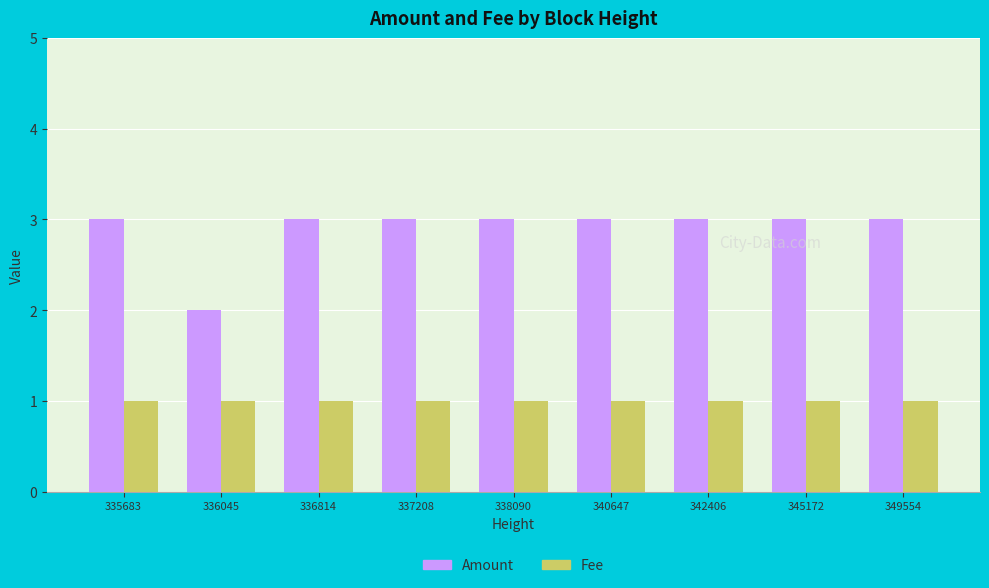

What is the value of the Fee bar at the 4th from the left?

1.0